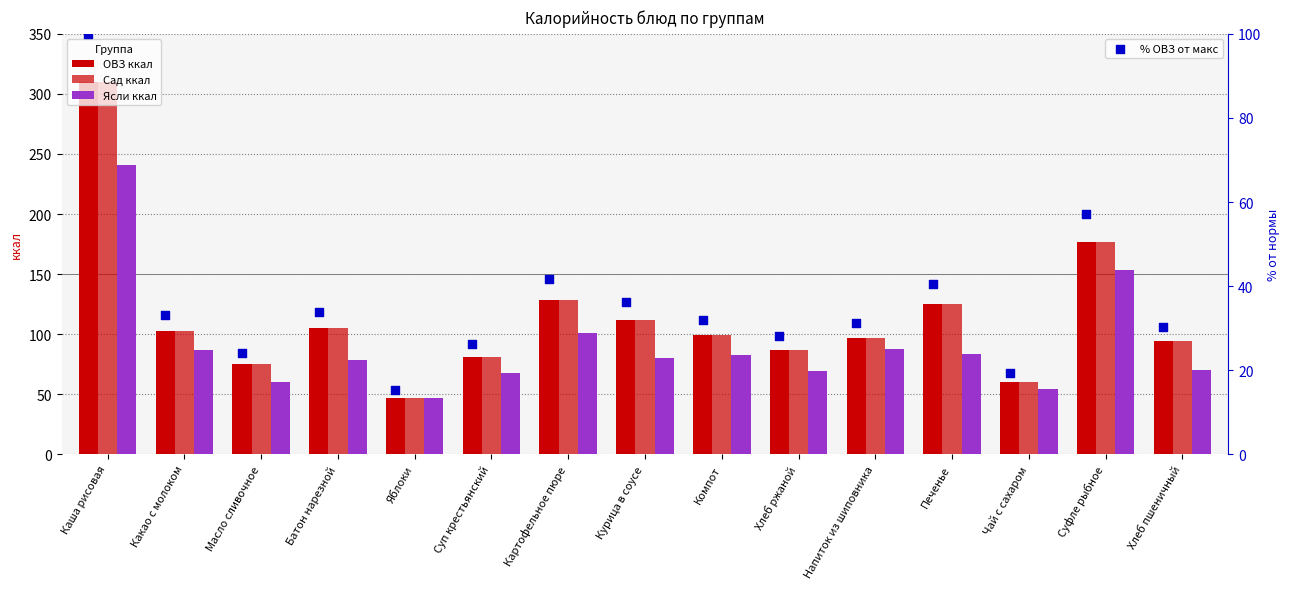

Which series reaches the minimum Y coordinate?

% ОВЗ от макс